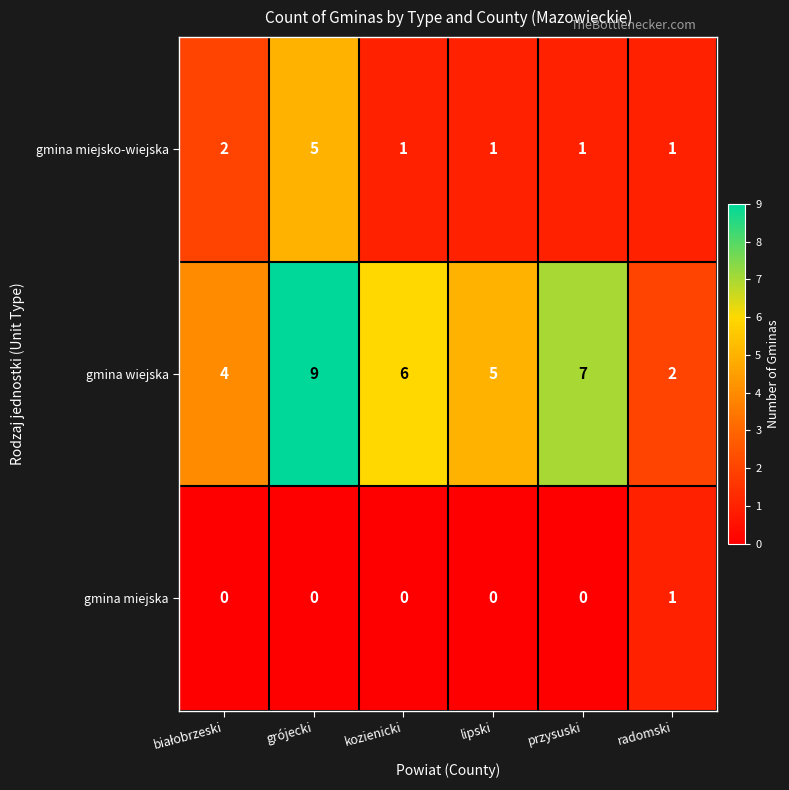

At grójecki, list the series in order from smallest to largest.

gmina miejska, gmina miejsko-wiejska, gmina wiejska